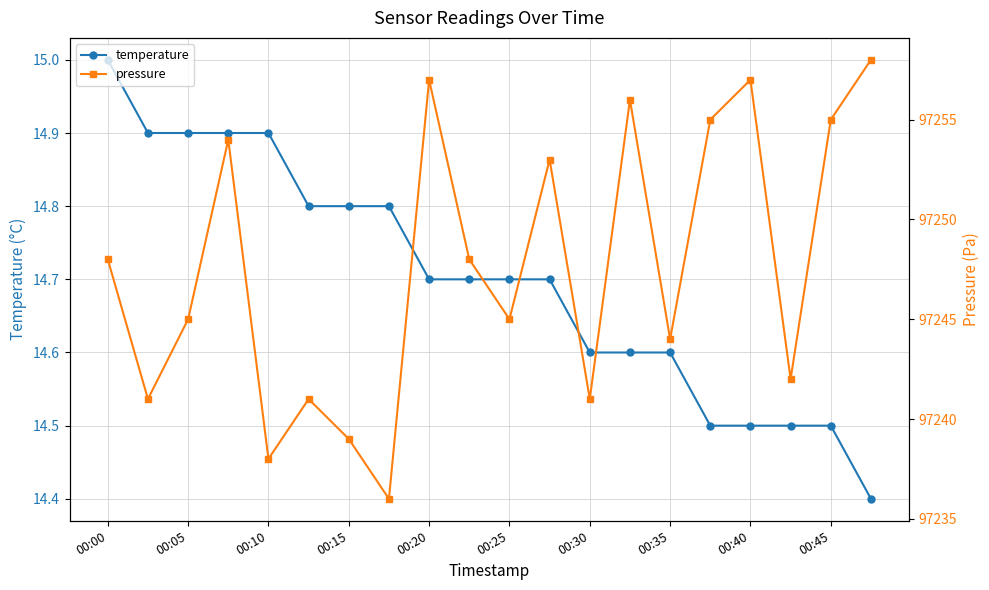

True or false: temperature has more than 2 points higher than both neighbors.

False